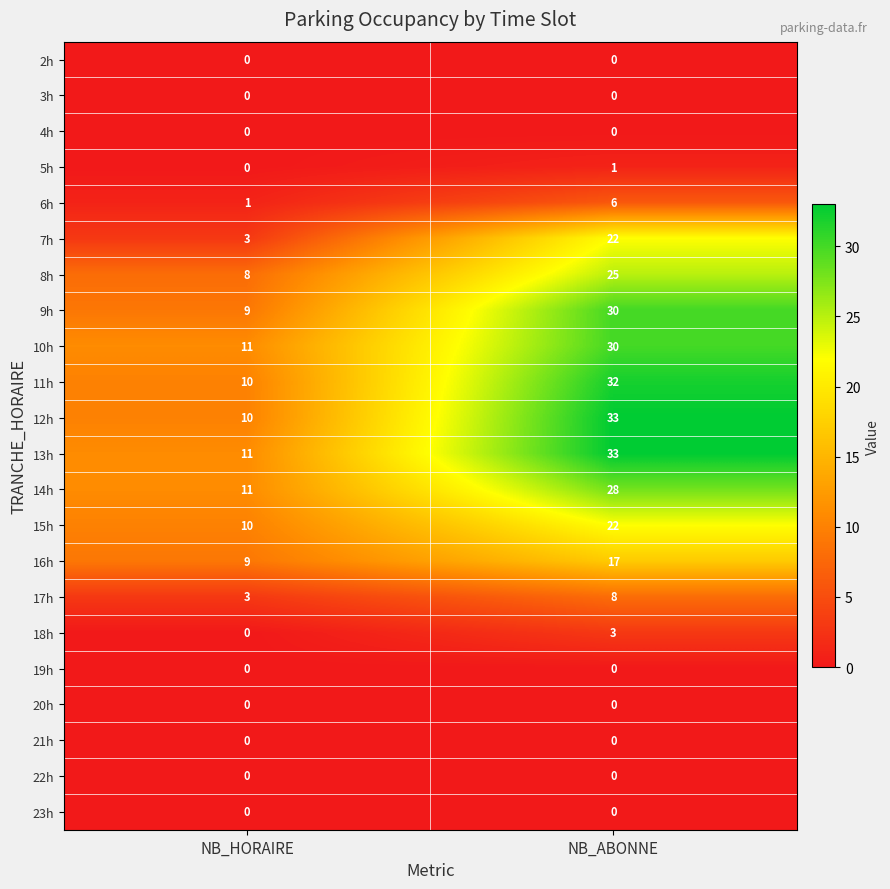

How many distinct data groups are displayed?

22